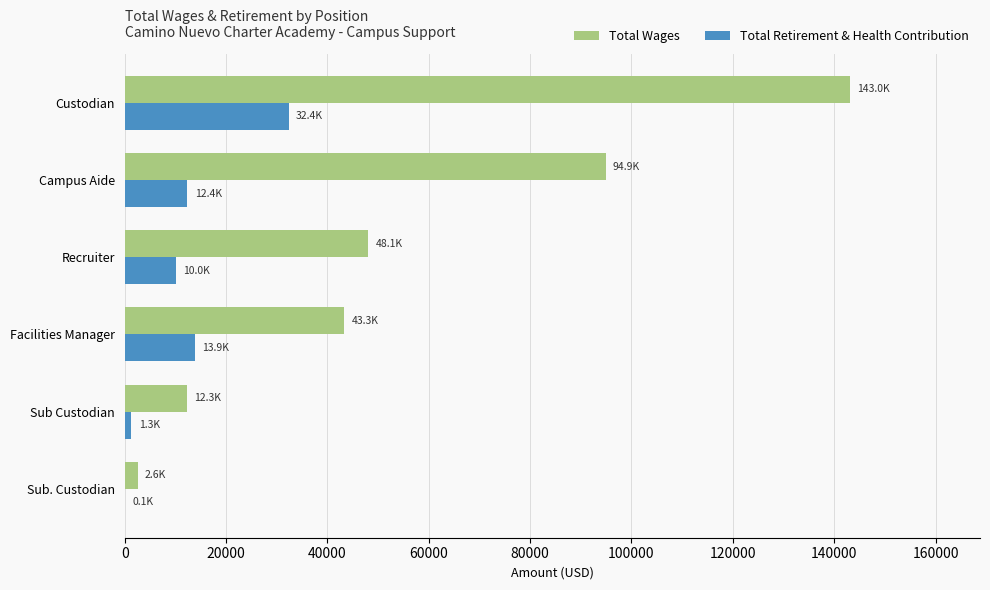

What is the sum of all Total Retirement & Health Contribution values?

70106